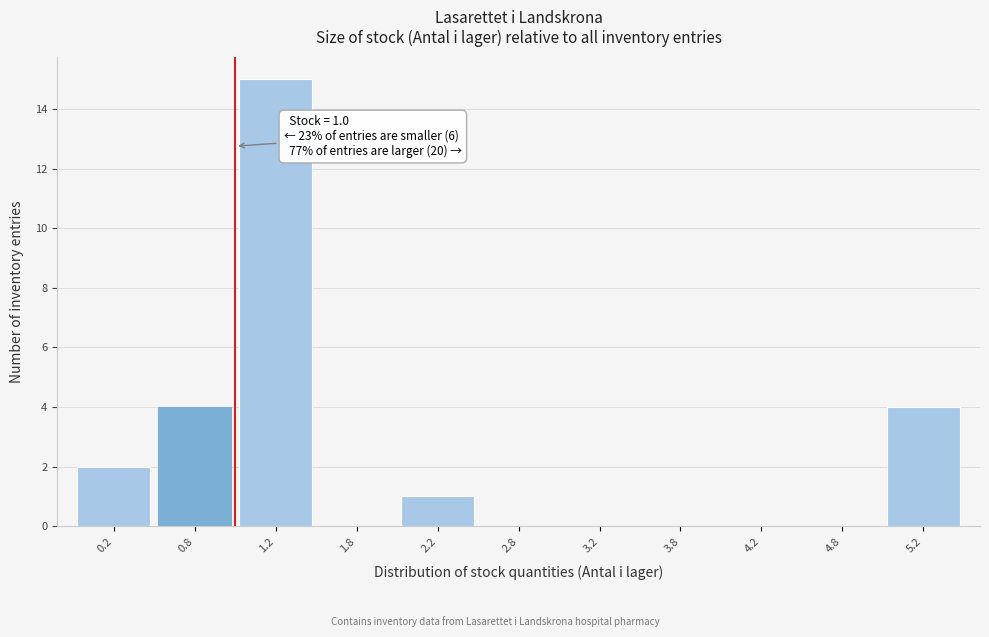

Over which range of the x-axis is the bar tallest?

1.0 to 1.5